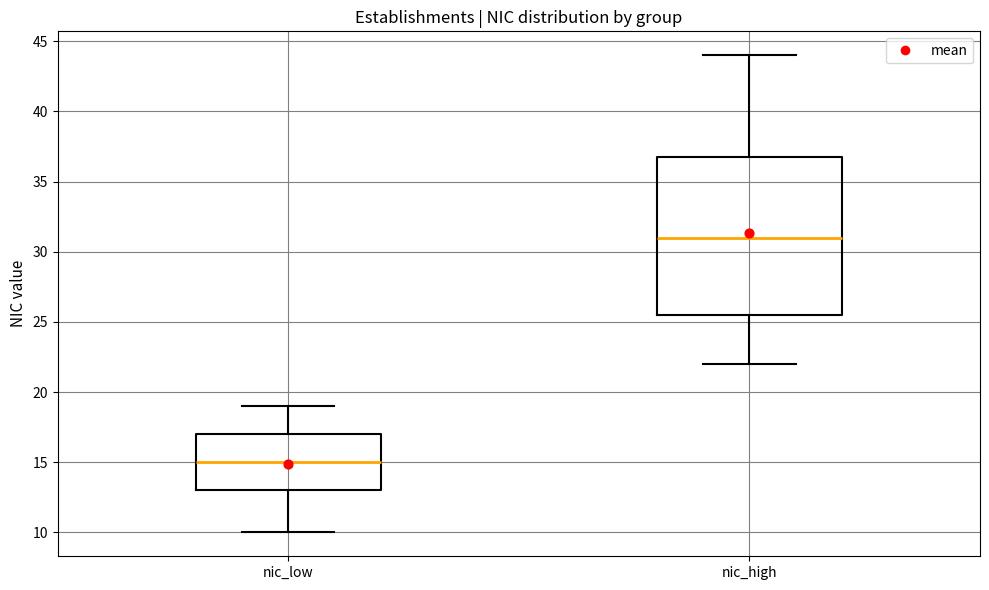

Where does the median line of the box for nic_high sit on the y-axis? The values are not printed on the chart, so give them approximately, as read against the axis.

31.0